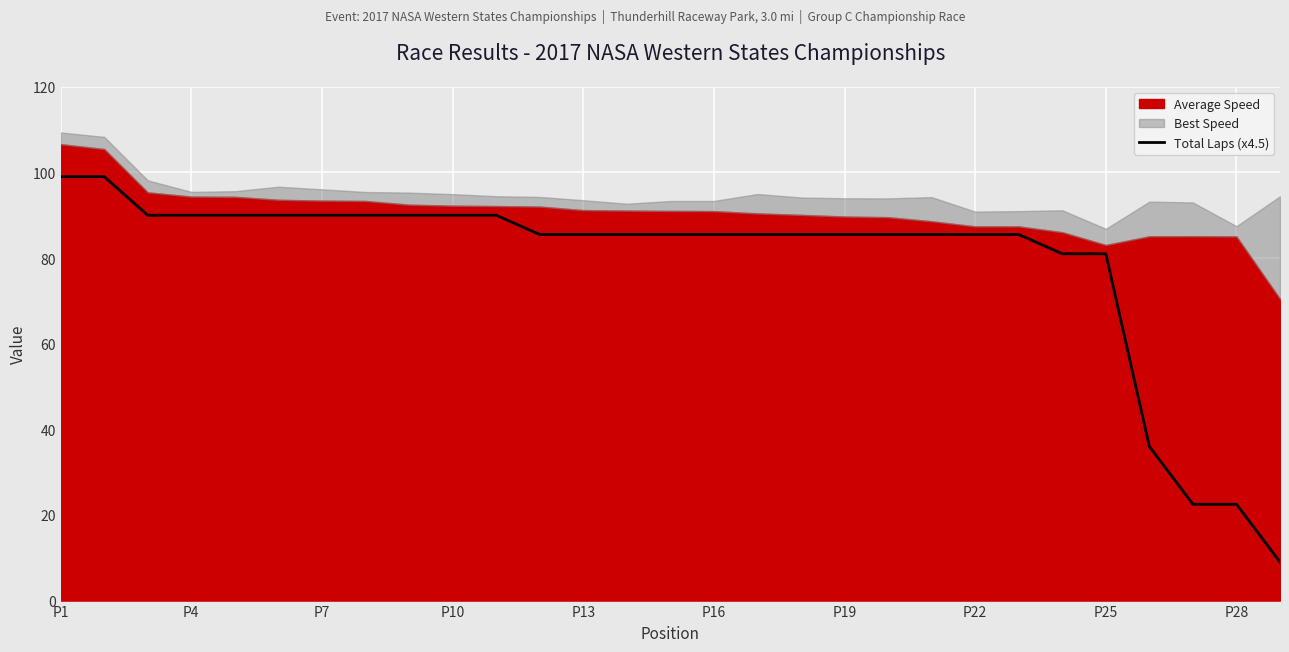

Is it true that the value at P16 is 85.5?

True